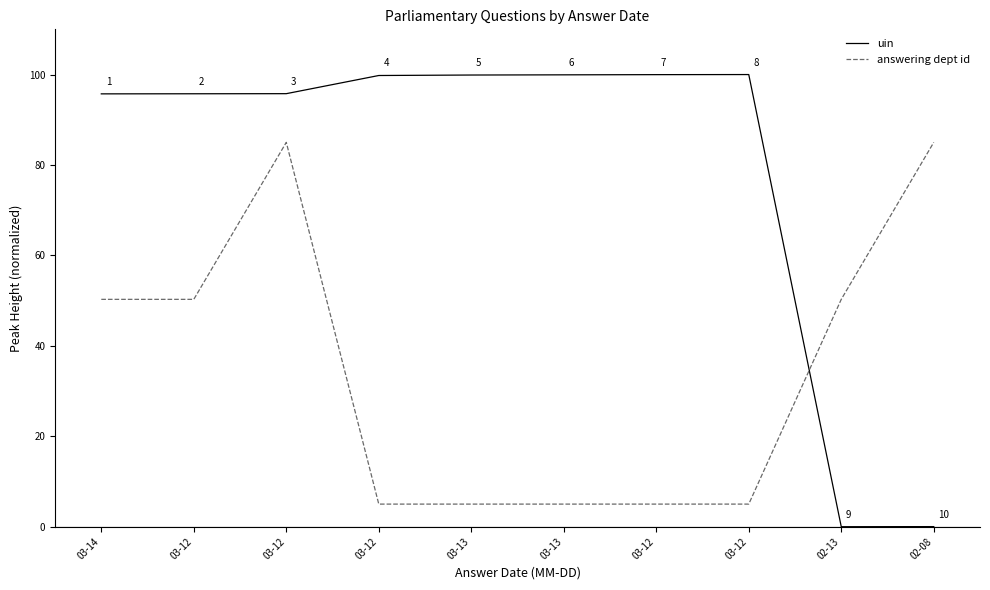

At which category does answering dept id reach its first local peak?

03-12